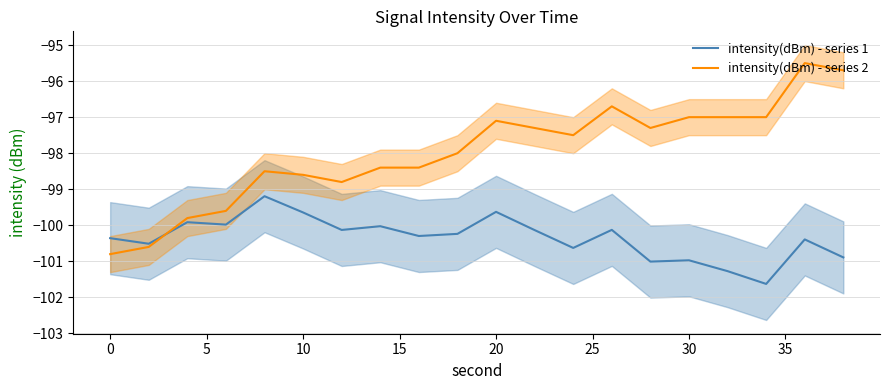

Read the intensity(dBm) - series 1 value at 20.

-99.6